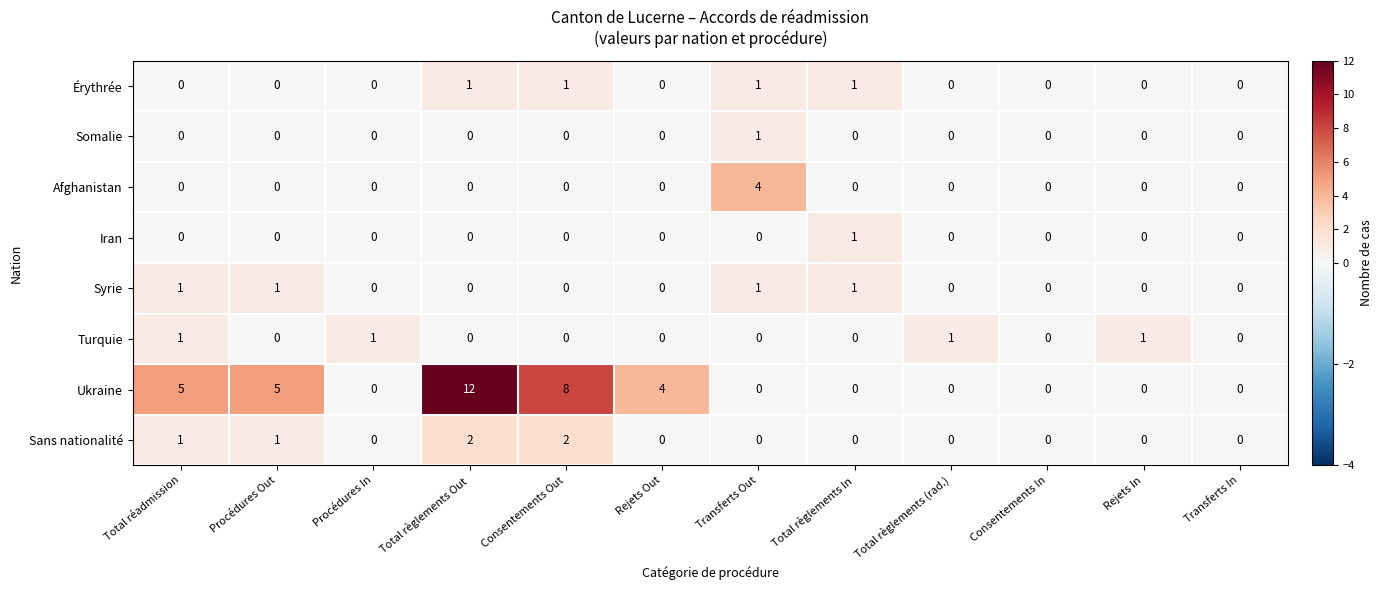

Is it true that Iran equals -1 at Total règlements (rad.)?

False